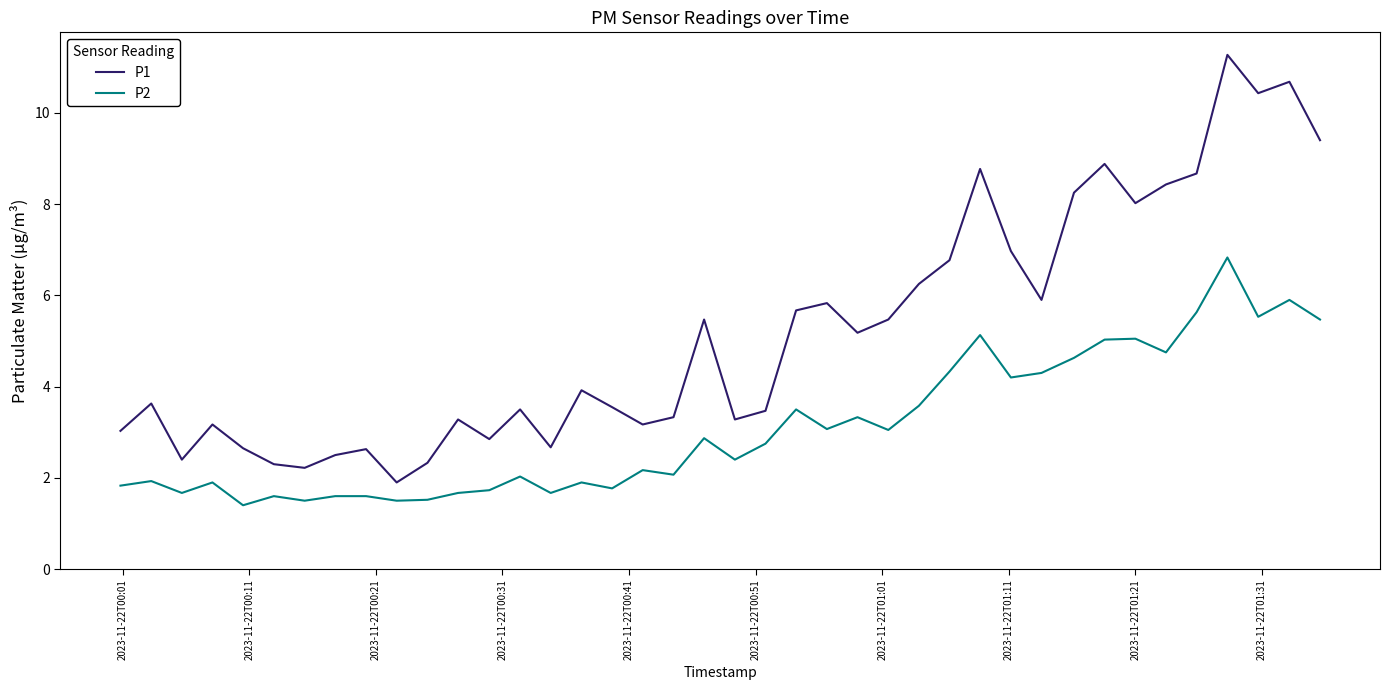

Rank the series by their average value, from lowest to highest.

P2, P1